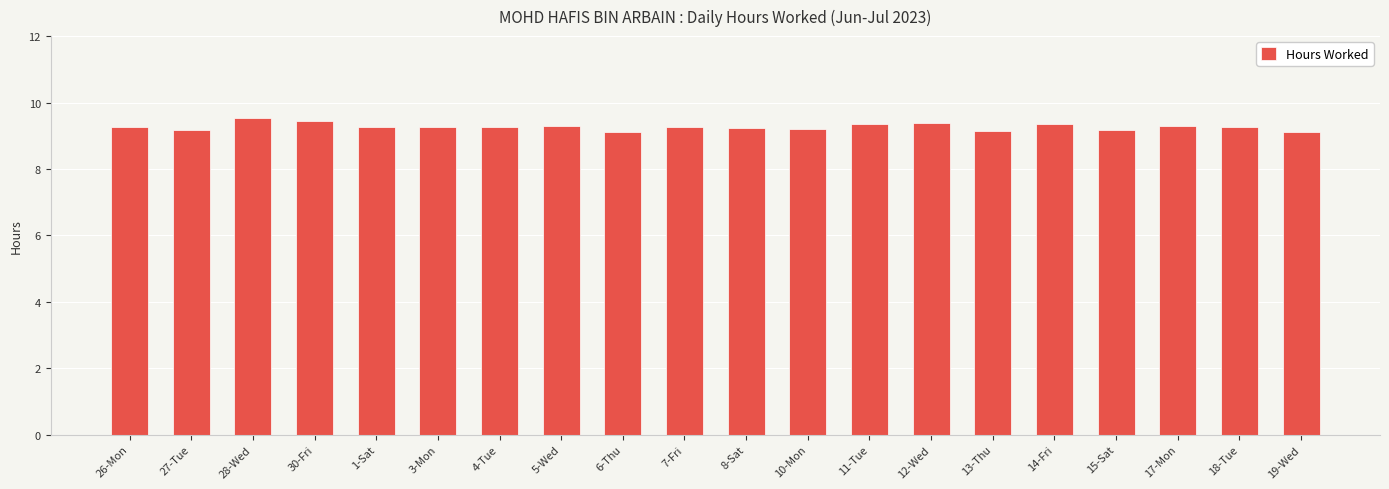

The value at 26-Mon is 16.5. True or false?

False